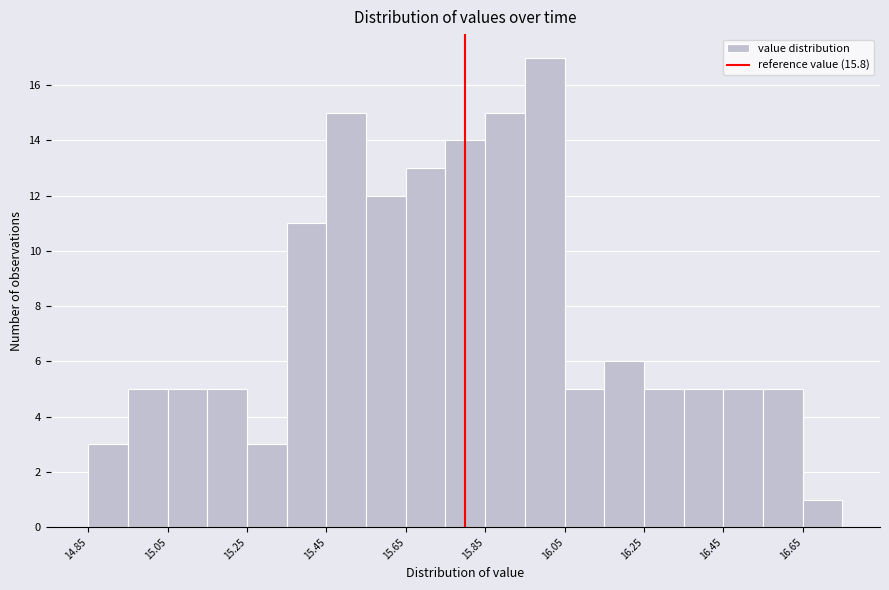

How tall is the bar that spans 16.55 to 16.65 on the x-axis? Neither the bar edges nor the heights are printed on the chart, so give them approximately, as read against the axes.

5